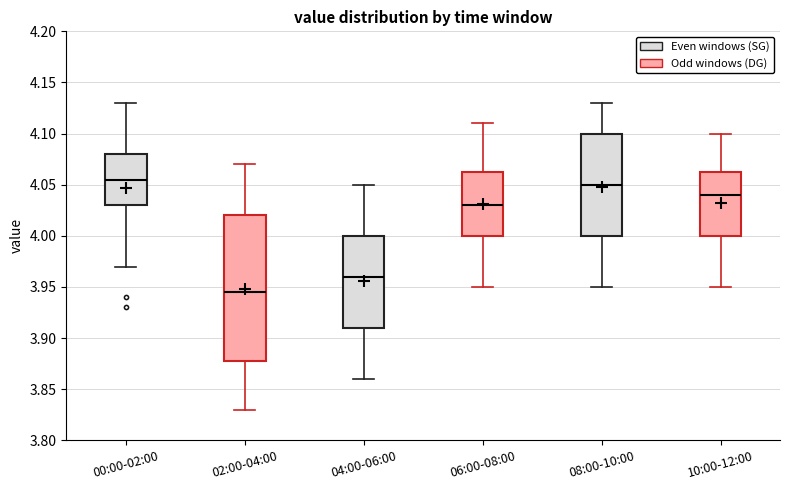

Reading left to right, transcribe this box plot: for each box, give where its median line is, the range the box spans, and where its two whiskers end, as read against the y-axis. The values are not printed on the chart, so give them approximately, as read against the axis.

00:00-02:00: median 4.055, box 4.030 to 4.080, whiskers 3.970 to 4.130
02:00-04:00: median 3.945, box 3.880 to 4.020, whiskers 3.830 to 4.070
04:00-06:00: median 3.960, box 3.910 to 4.000, whiskers 3.860 to 4.050
06:00-08:00: median 4.030, box 4.000 to 4.065, whiskers 3.950 to 4.110
08:00-10:00: median 4.050, box 4.000 to 4.100, whiskers 3.950 to 4.130
10:00-12:00: median 4.040, box 4.000 to 4.065, whiskers 3.950 to 4.100